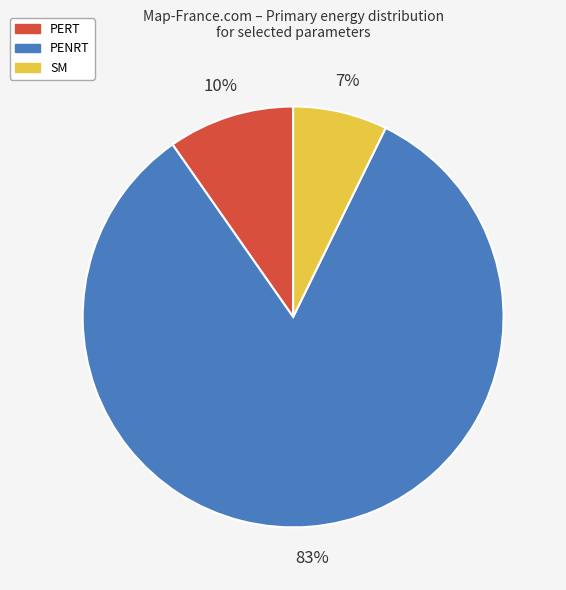

Which has a higher value, SM or PERT?

PERT